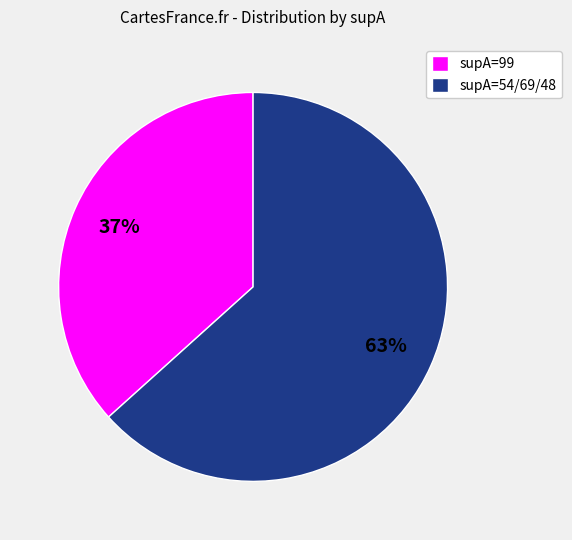

The supA=54/69/48 slice represents 56% of the pie. True or false?

False